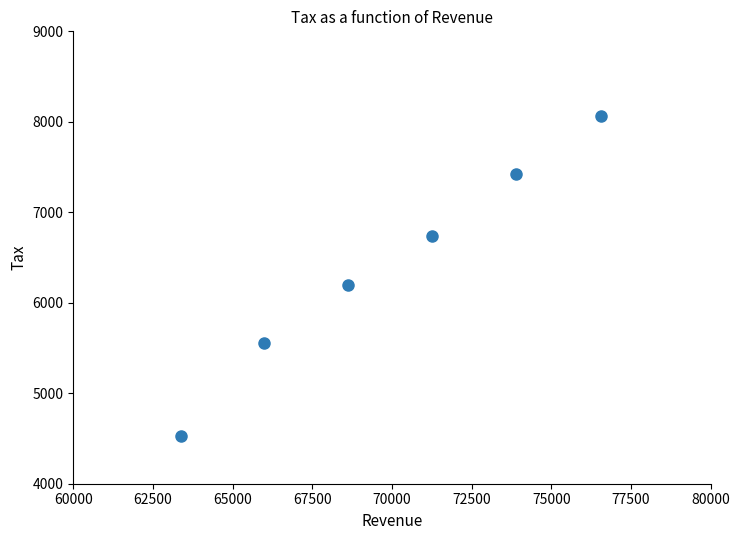

What Y value in the scatter plot is closest to 6293?

6198.5